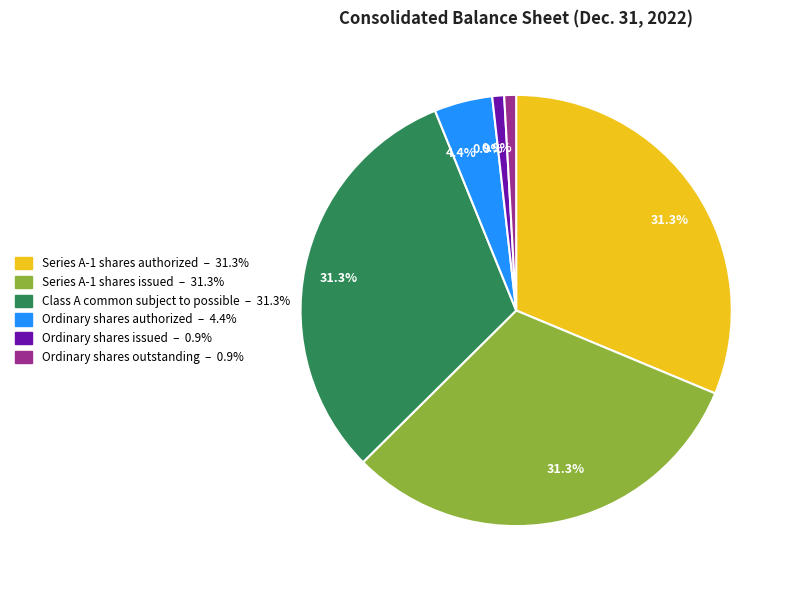

Is there a majority slice in this chart?

No